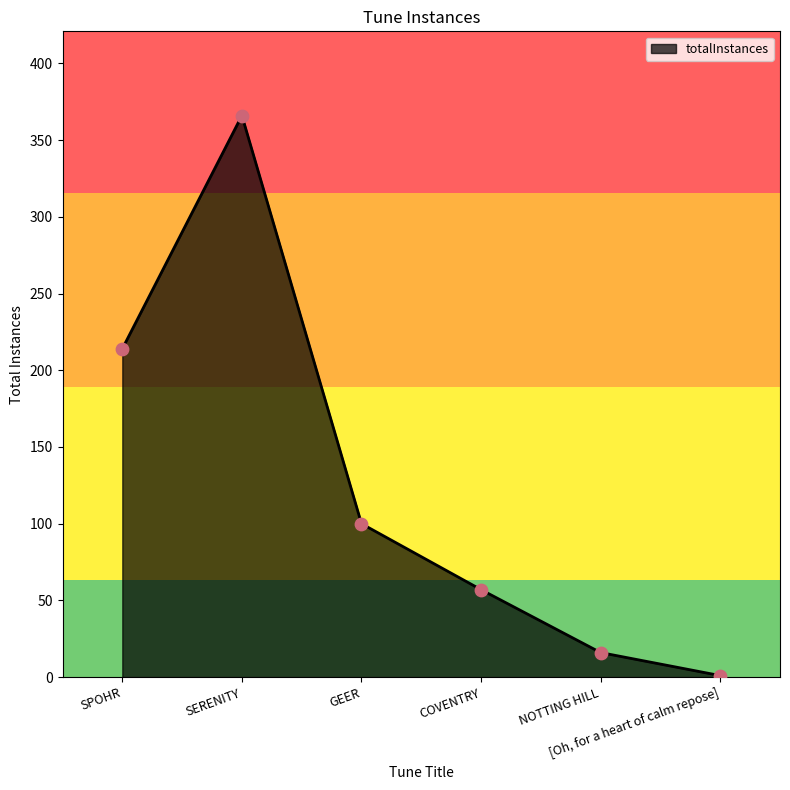

Which has a higher value, [Oh, for a heart of calm repose] or GEER?

GEER